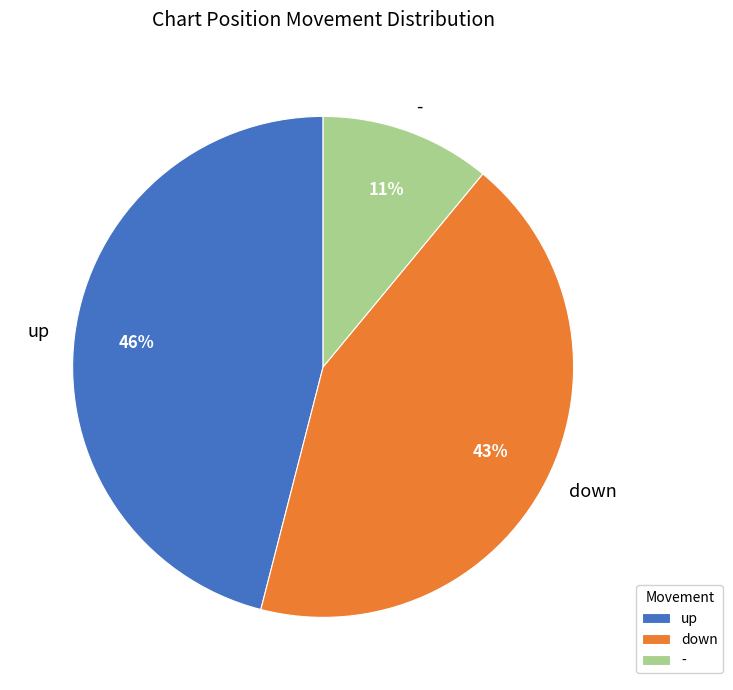

Approximately how many times larger is the value at up compared to down?

1.1